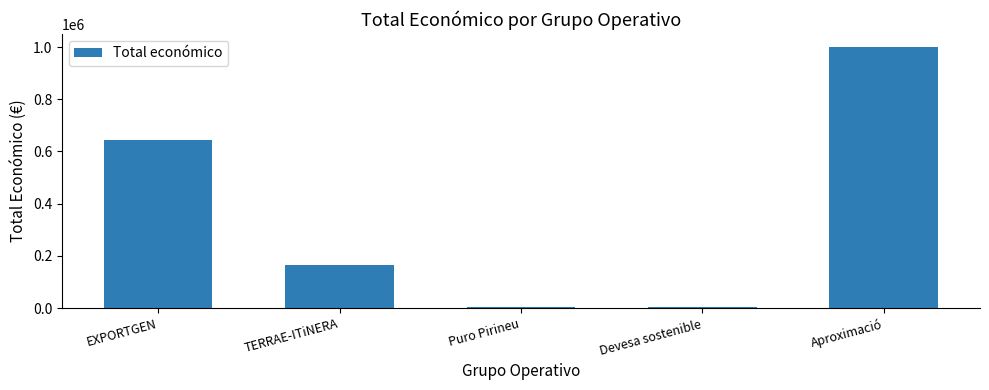

The value at EXPORTGEN is 161954. True or false?

False